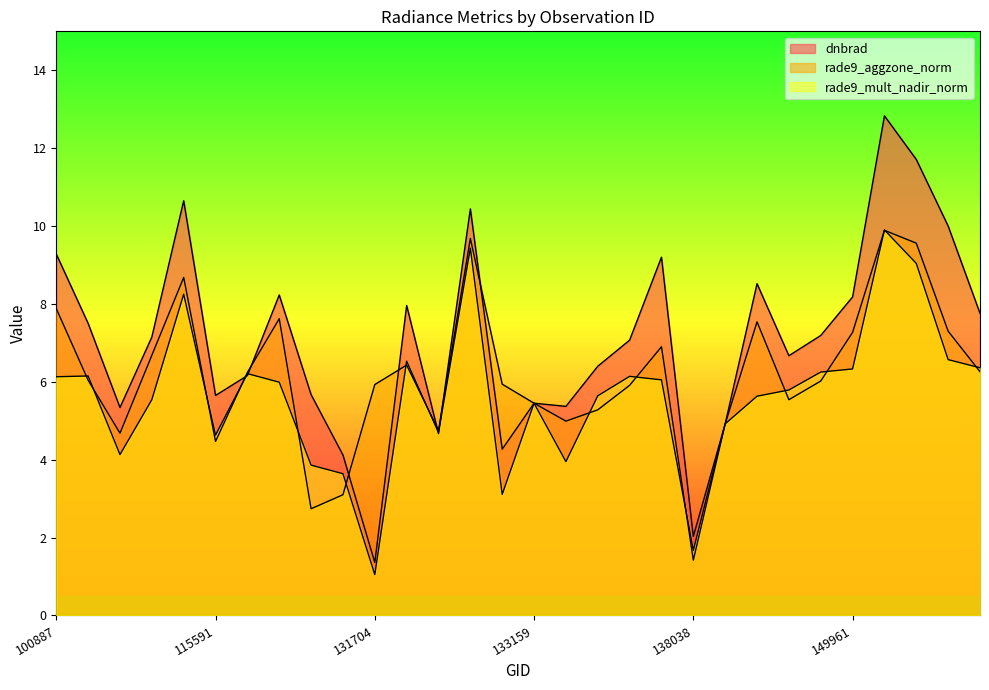

Which series changed the most between 100887 and 109184?

dnbrad